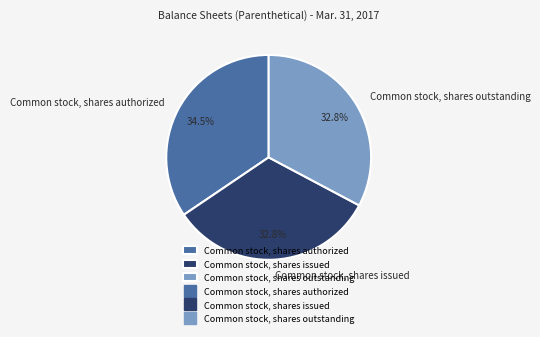

To the nearest percent, what is the difference between the largest and smallest slice percentages?

2%